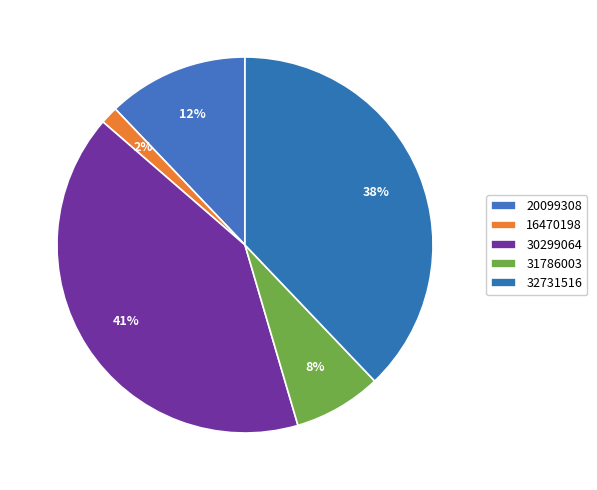

How many segments does this pie chart have?

5